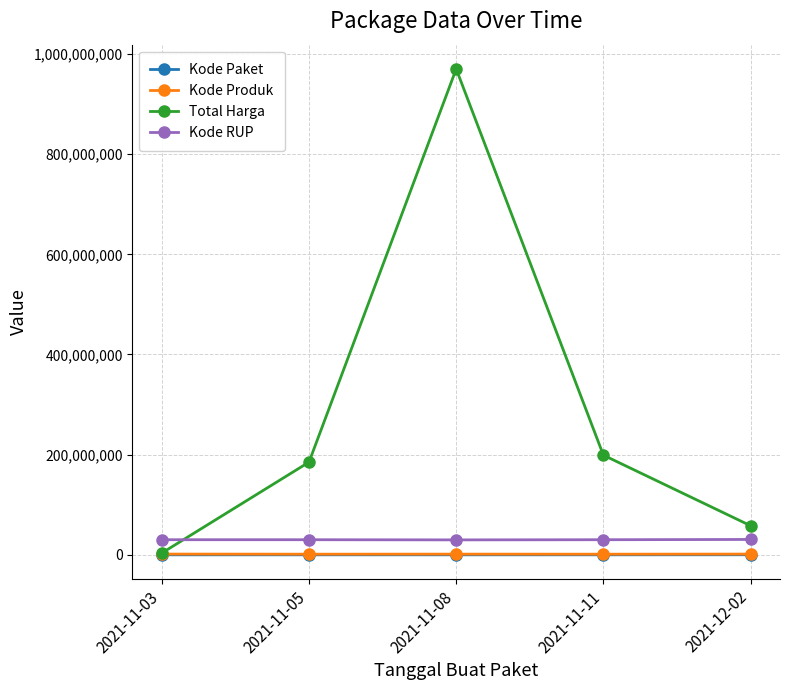

What is the spread (max minus min) of values at 2021-11-05?

185104891